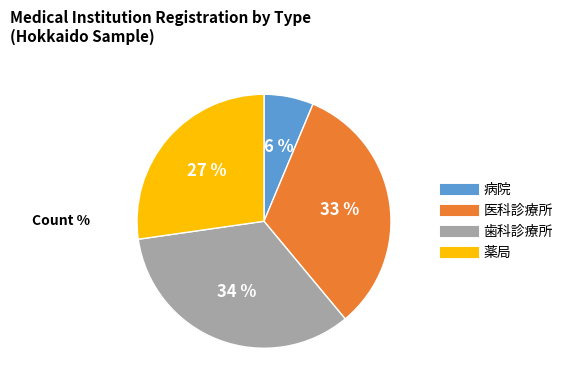

Which slice is the largest?

歯科診療所